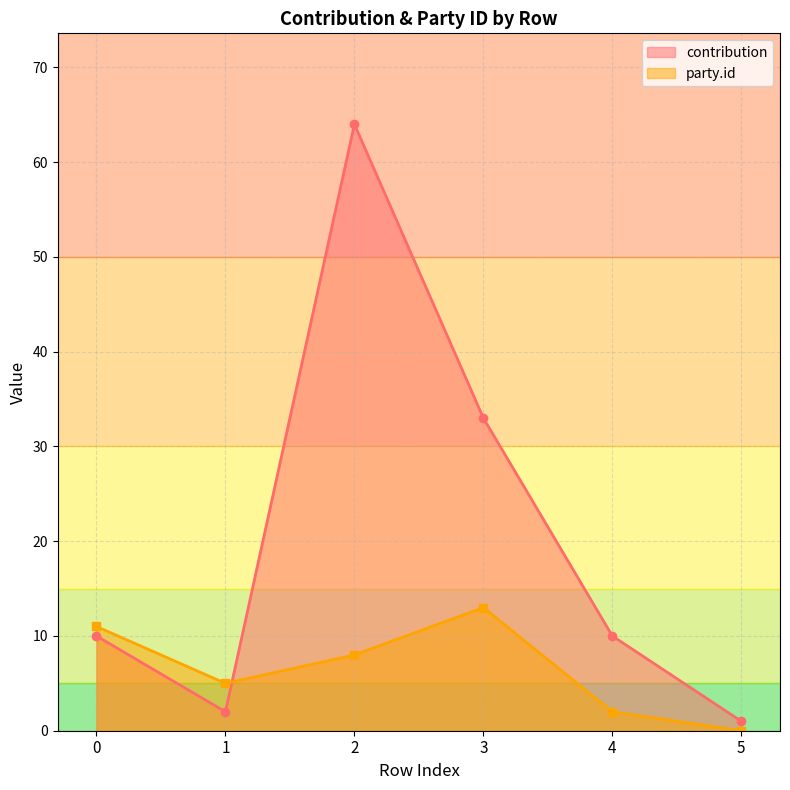

Which series has the widest spread of values?

contribution